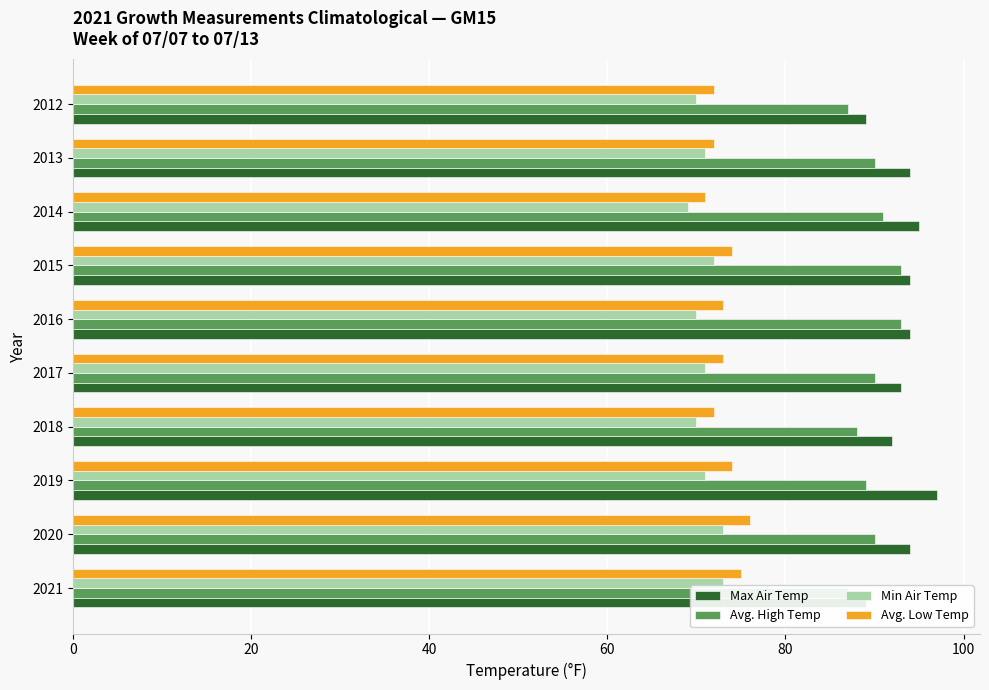

What is the average value of the Max Air Temp series?

93